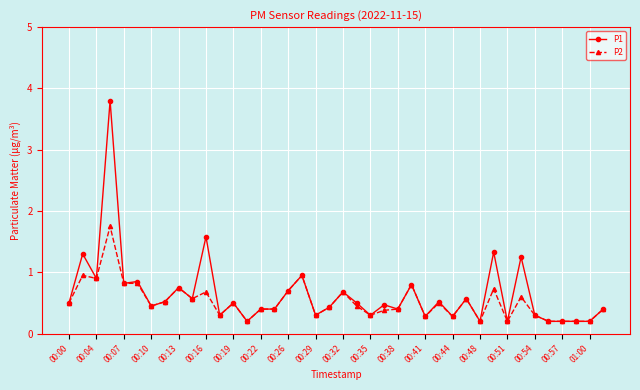

What is the maximum value shown in the chart?

3.8